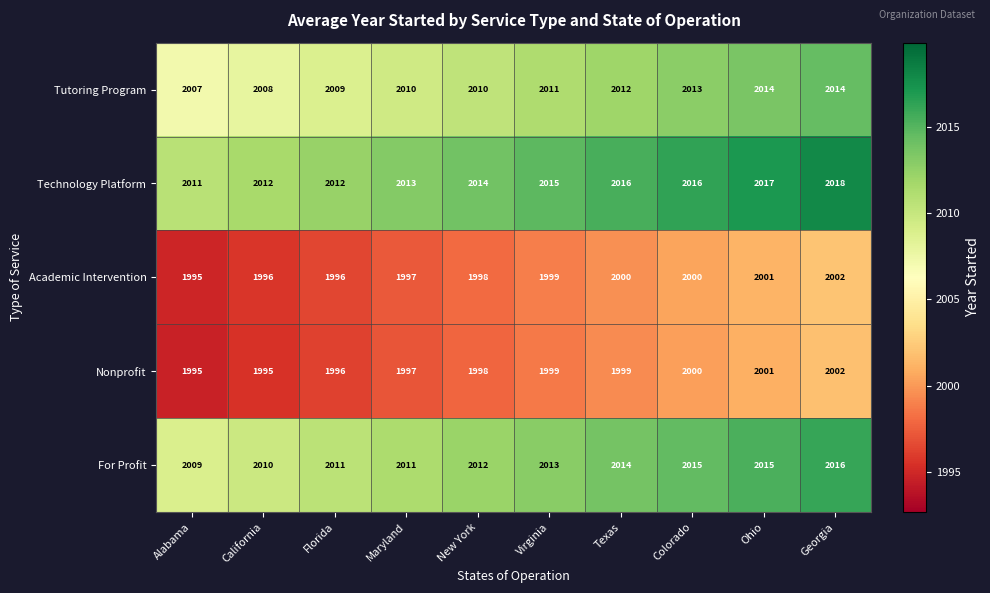

True or false: Technology Platform has a value of 2014 at New York.

True